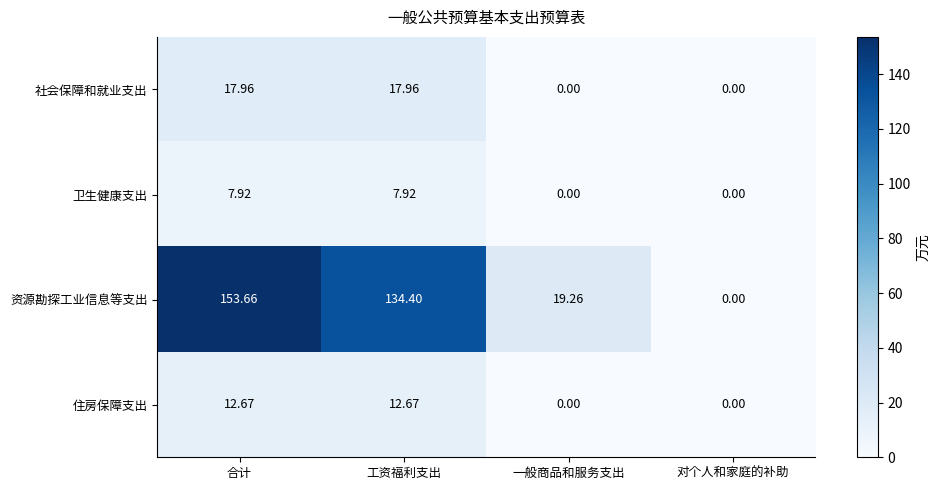

Which series has the widest spread of values?

资源勘探工业信息等支出